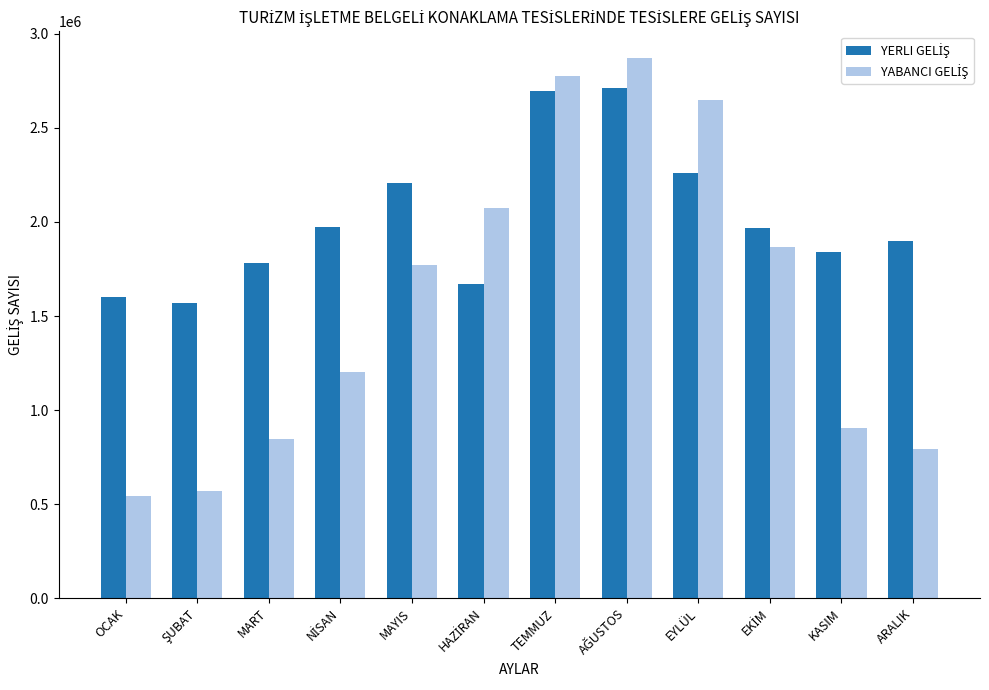

What is the maximum value shown in the chart?

2869977